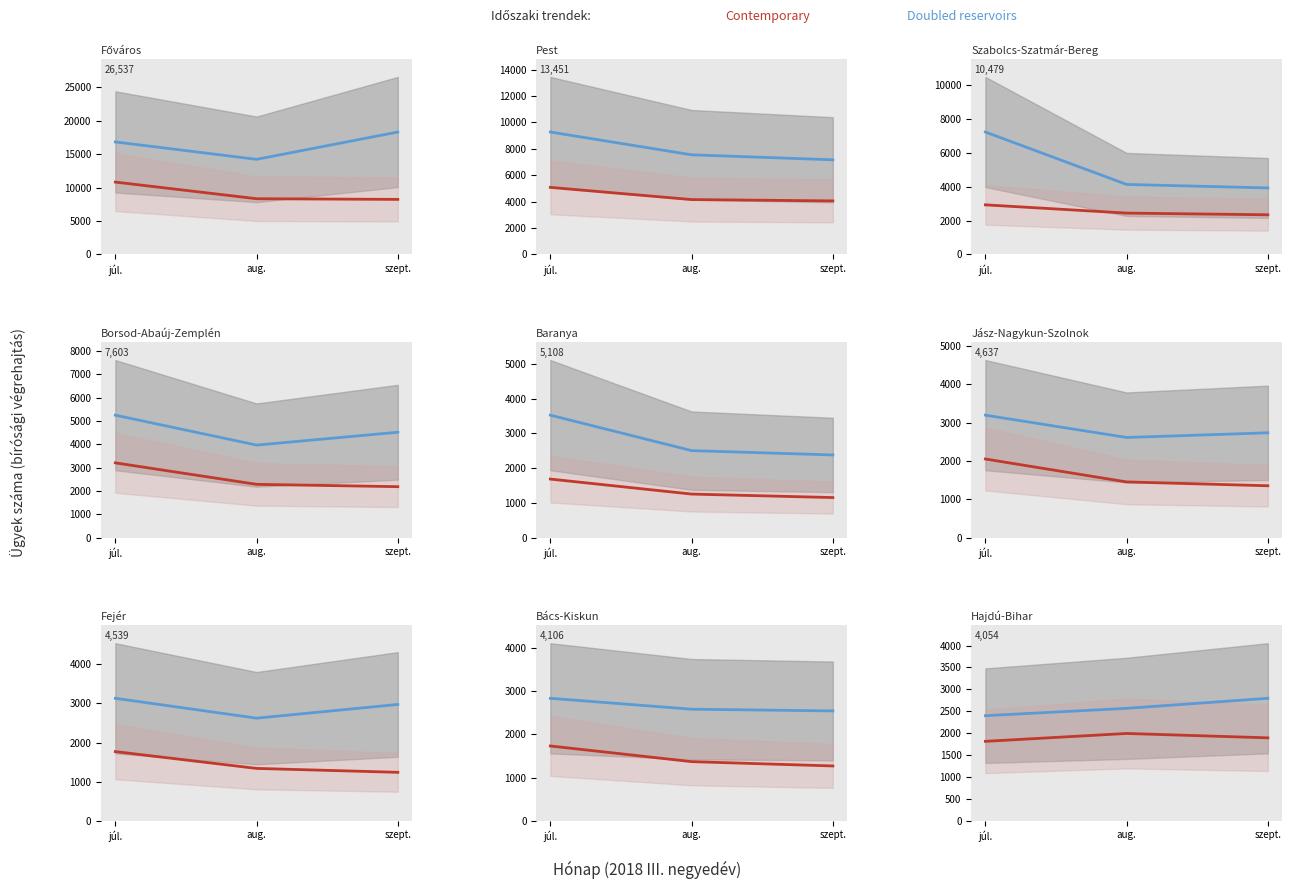

Is this an area chart (filled region under the line)?

No